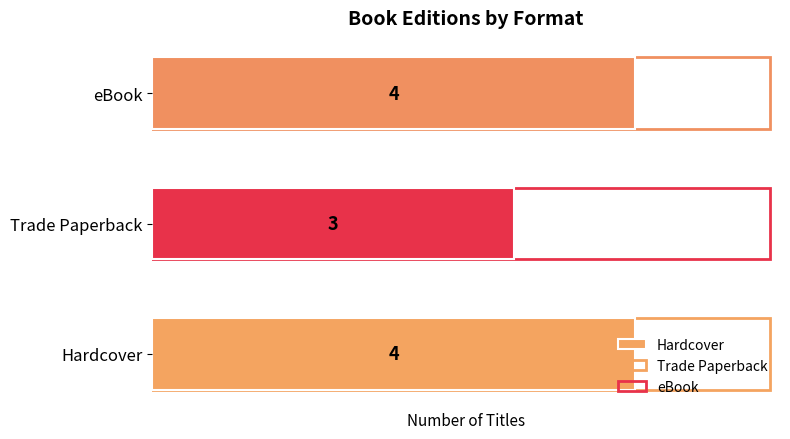

Rank the categories by value from lowest to highest.

Trade Paperback, Hardcover, eBook